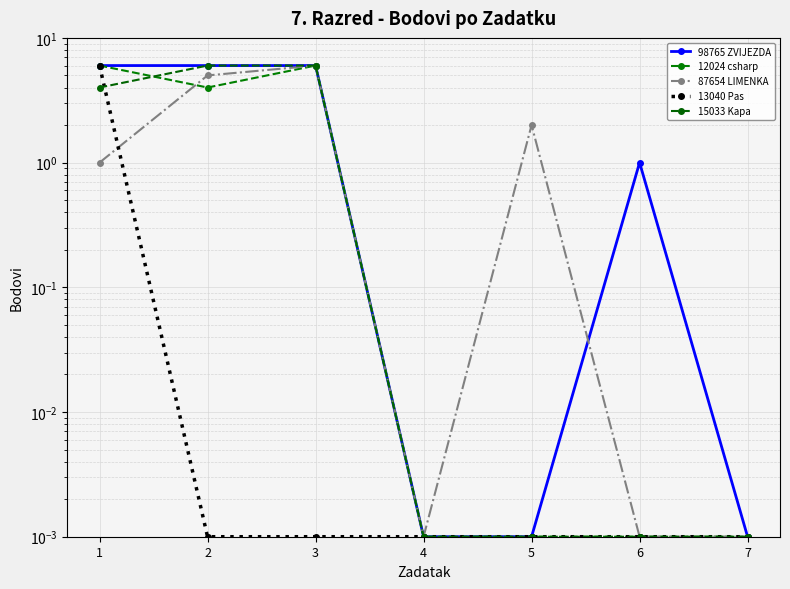

At 5, list the series in order from largest to smallest.

87654 LIMENKA, 98765 ZVIJEZDA, 12024 csharp, 13040 Pas, 15033 Kapa